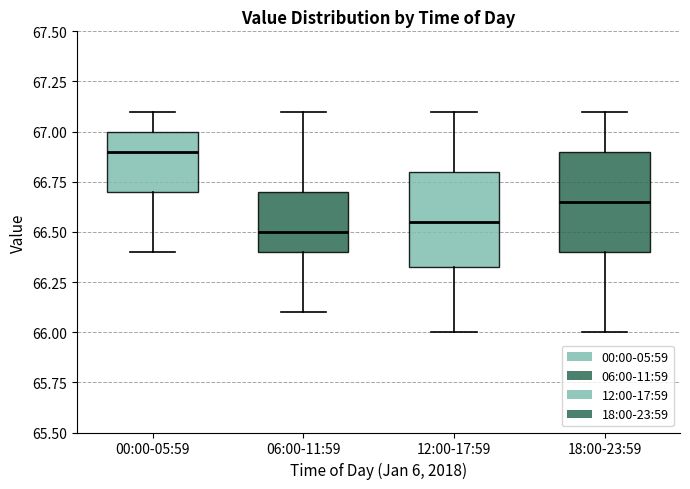

Reading left to right, read every box against the y-axis: the position of its median line, the range the box covers, and the ends of its whiskers. The values are not printed on the chart, so give them approximately, as read against the axis.

00:00-05:59: median 66.90, box 66.70 to 67.00, whiskers 66.40 to 67.10
06:00-11:59: median 66.50, box 66.40 to 66.70, whiskers 66.10 to 67.10
12:00-17:59: median 66.55, box 66.35 to 66.80, whiskers 66.00 to 67.10
18:00-23:59: median 66.65, box 66.40 to 66.90, whiskers 66.00 to 67.10